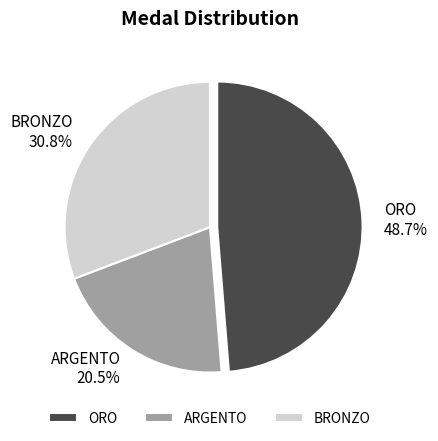

What percentage is the BRONZO slice, to the nearest percent?

31%